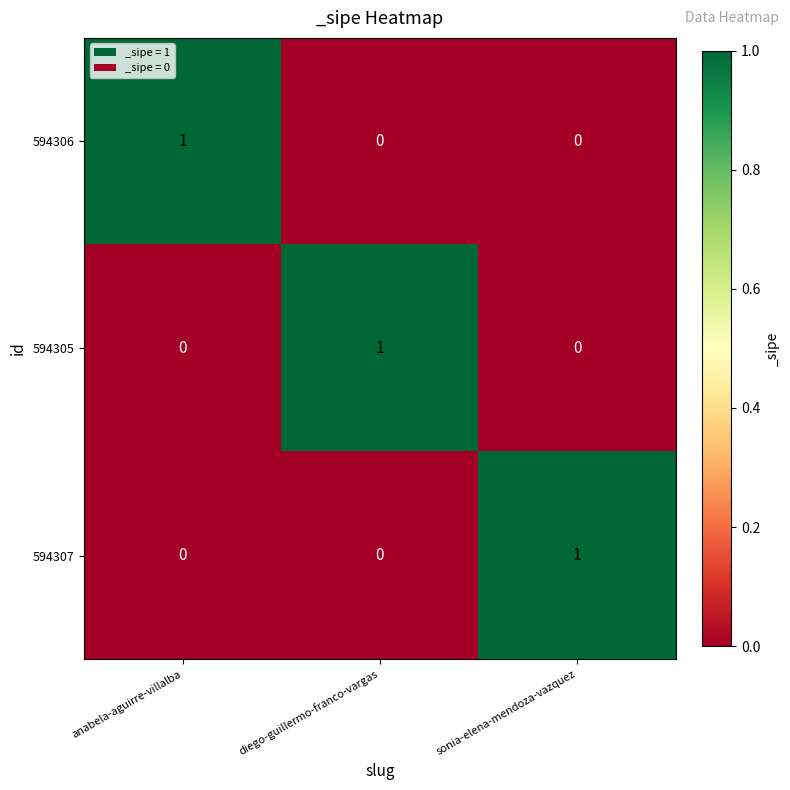

Count the 594305 values in the range 0 to 1.

3